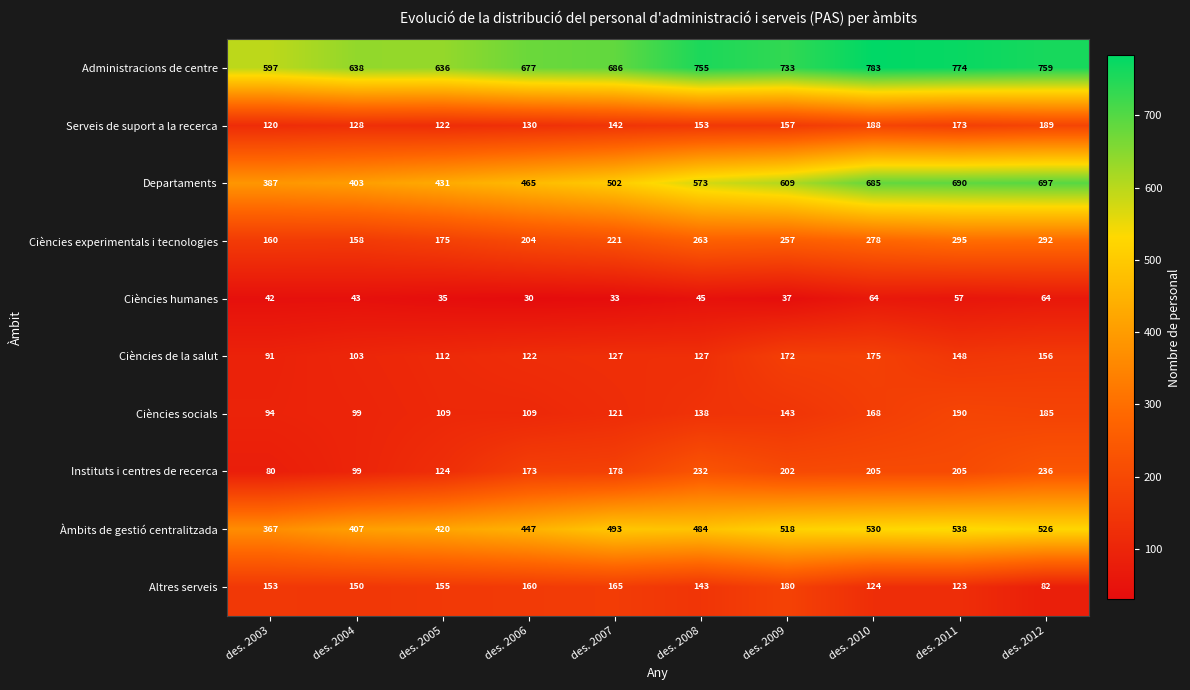

How many categories are shown in the chart?

10